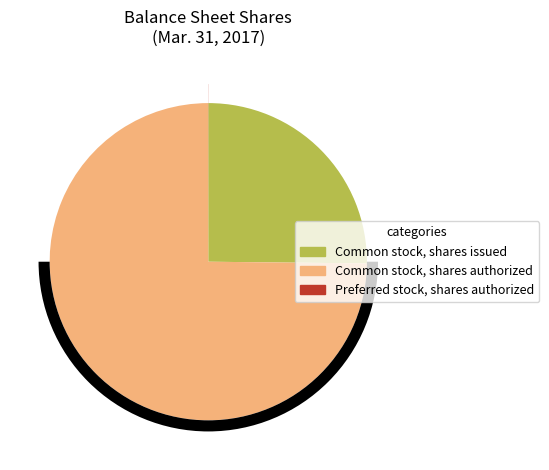

Approximately how many times larger is the value at Common stock, shares issued compared to Common stock, shares authorized?

0.3